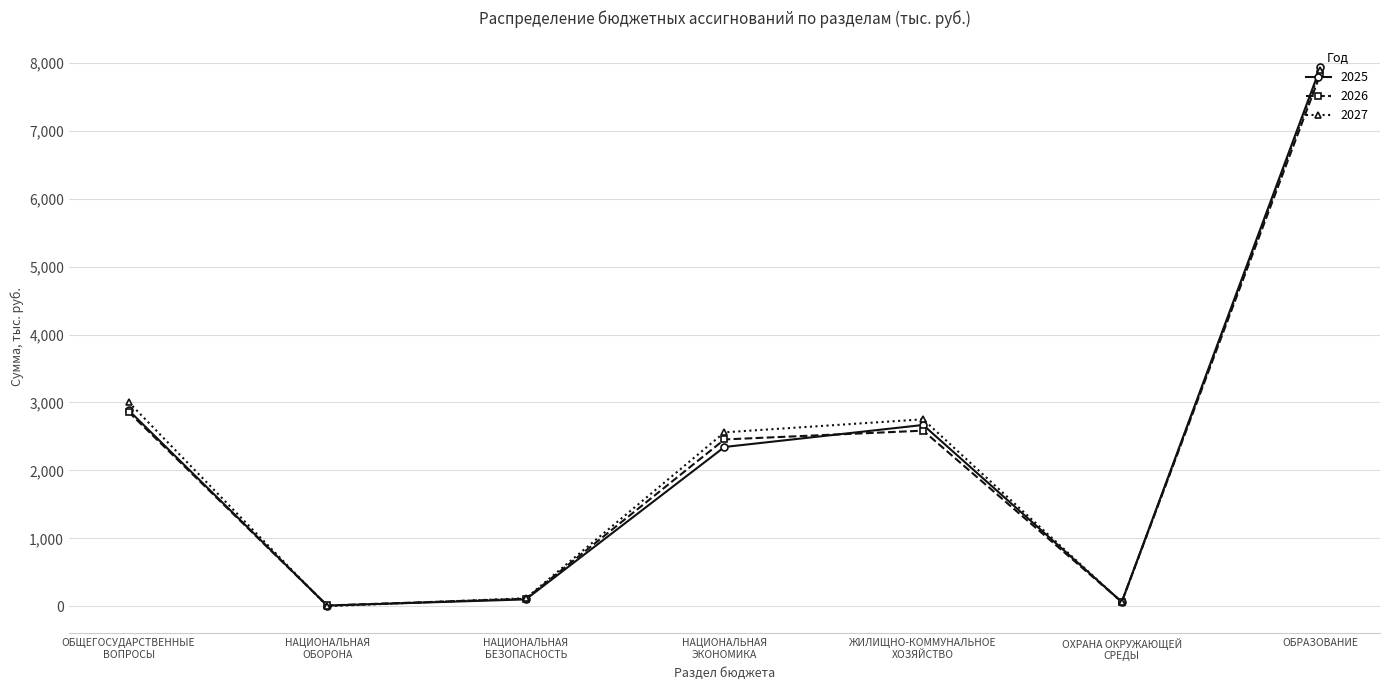

At which category is the sum across all series the highest?

ОБРАЗОВАНИЕ